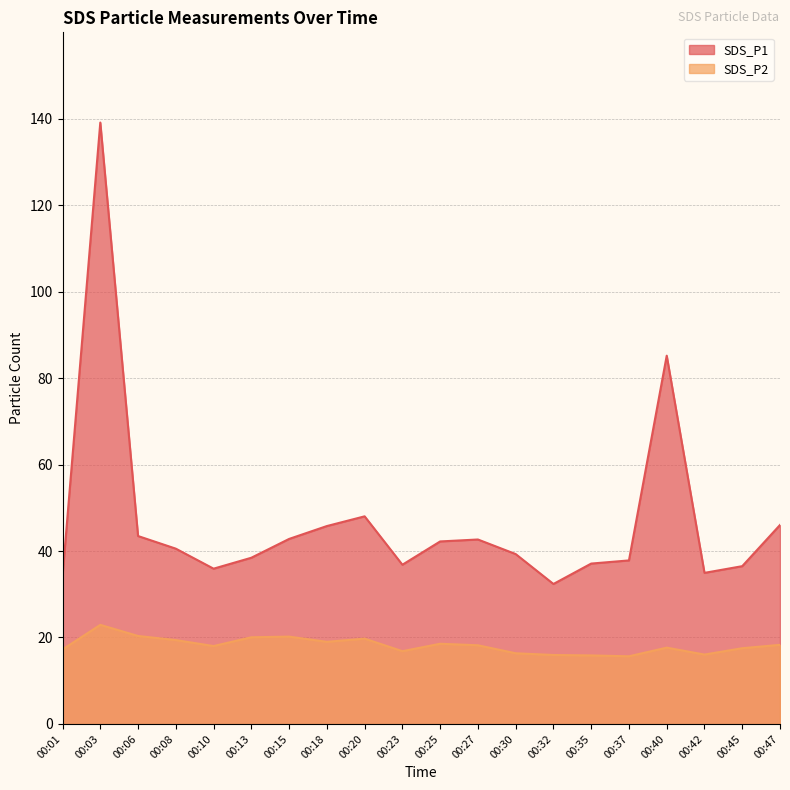

Does the chart display data point markers on the line(s)?

No